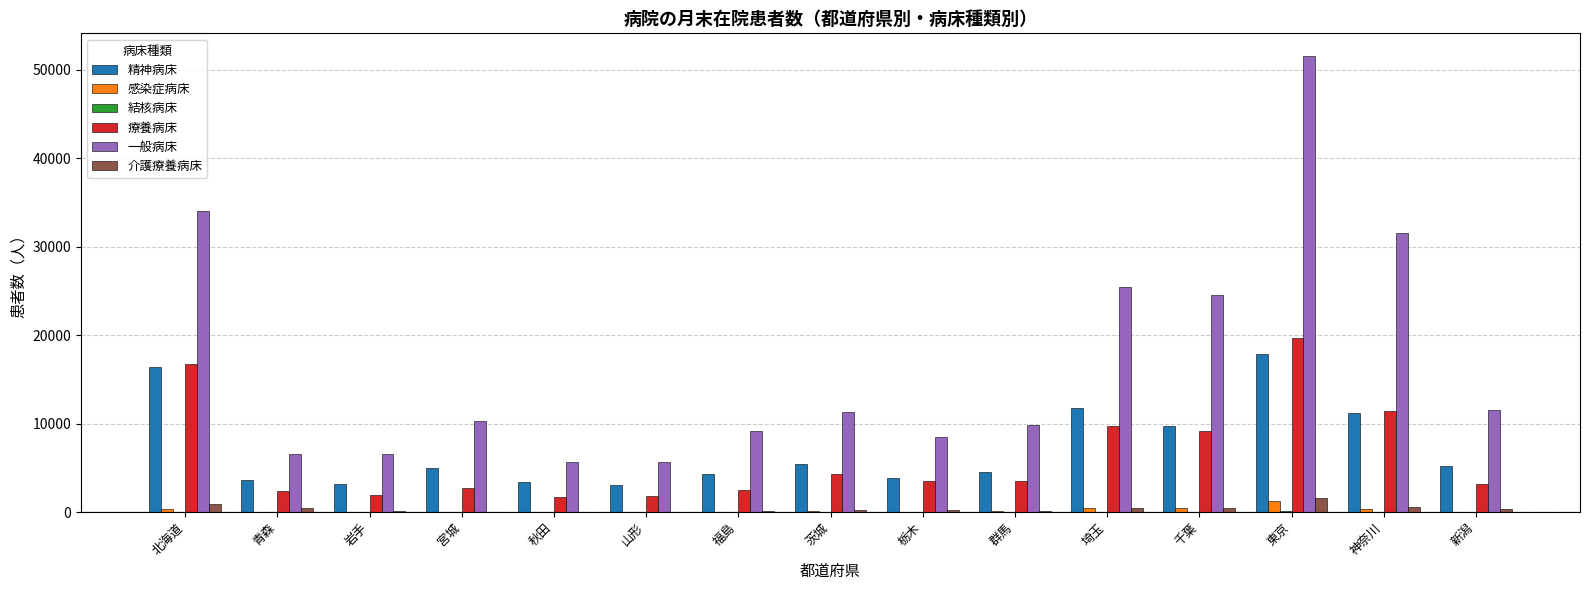

At which label does 一般病床 reach its peak?

東京